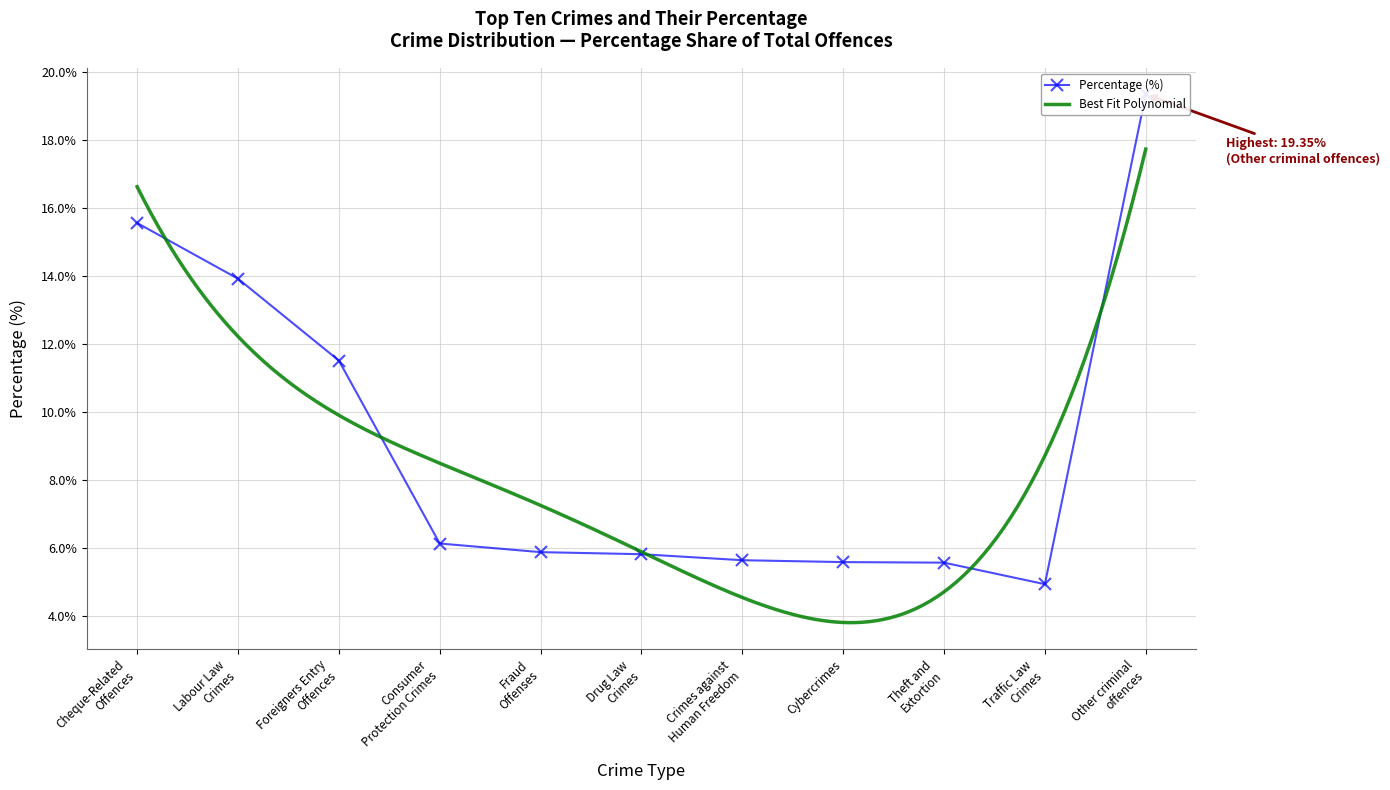

What is the sum of all values?

1.0